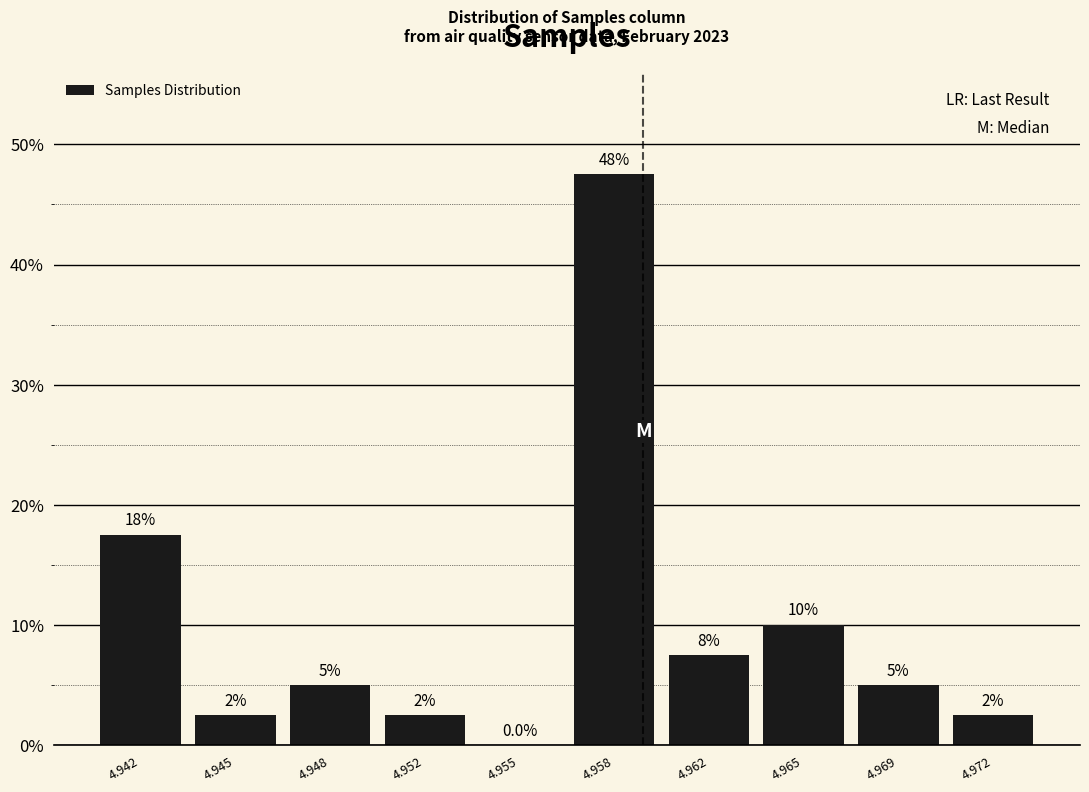

Are the bars horizontal?

No